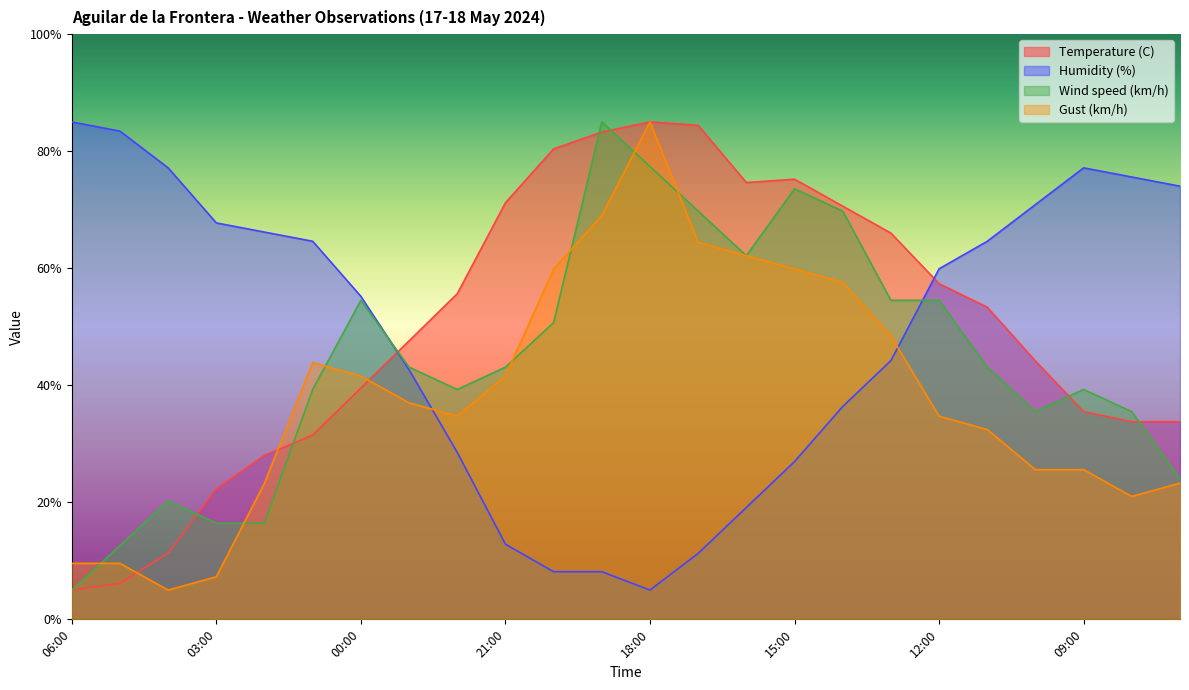

What is the difference between the Wind speed (km/h) values at 06:00 and 15:00?

68.6